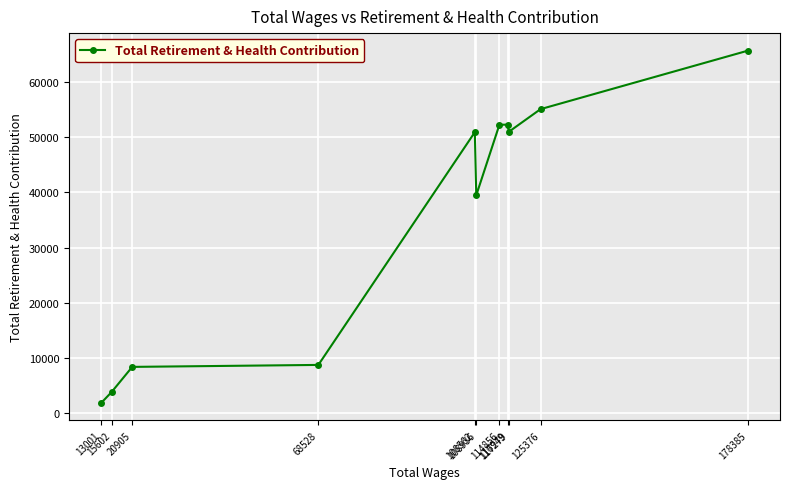

What is the value of the 3rd point from the left?

8380